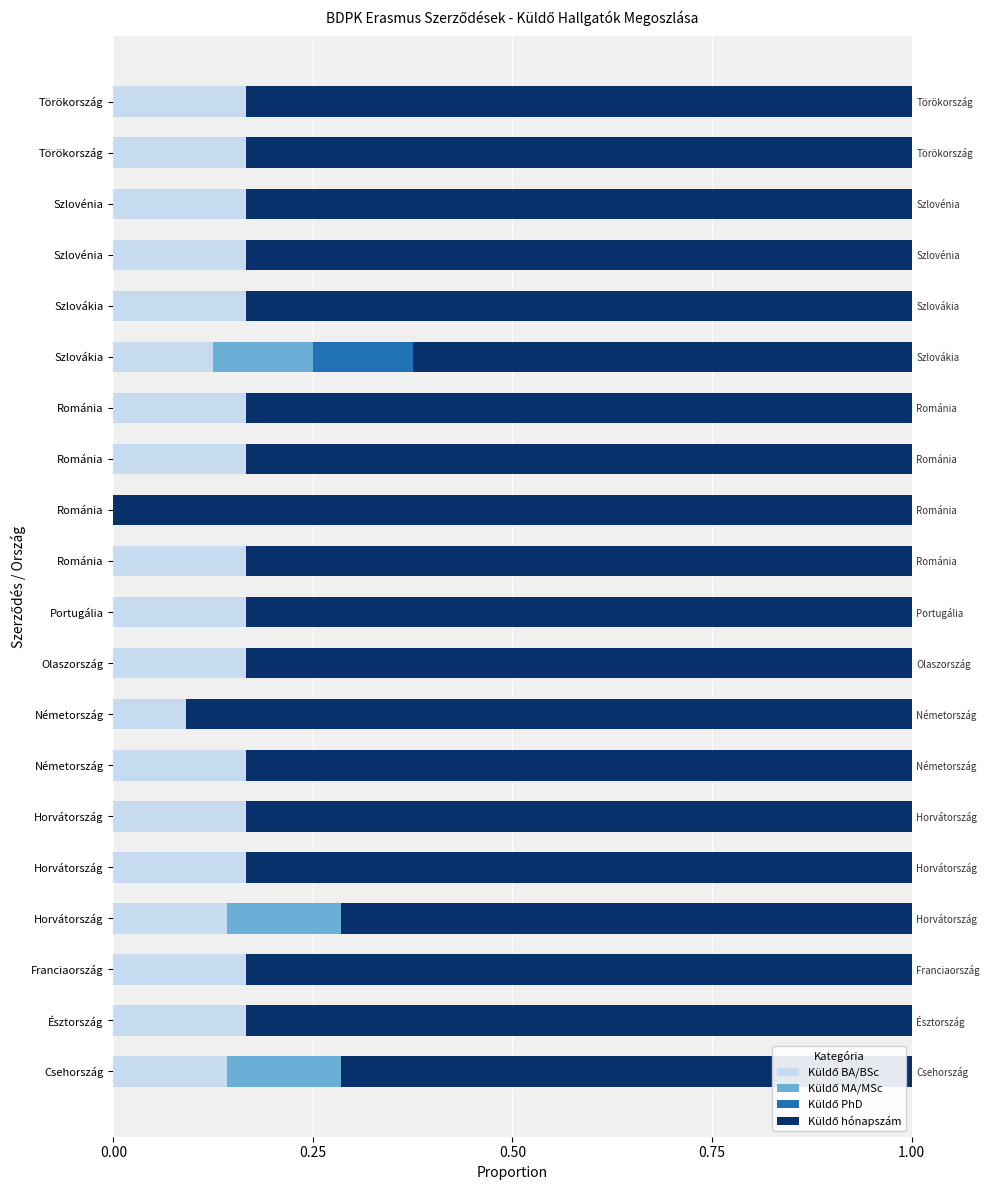

What are all the series names shown in the legend?

Küldő BA/BSc, Küldő MA/MSc, Küldő PhD, Küldő hónapszám